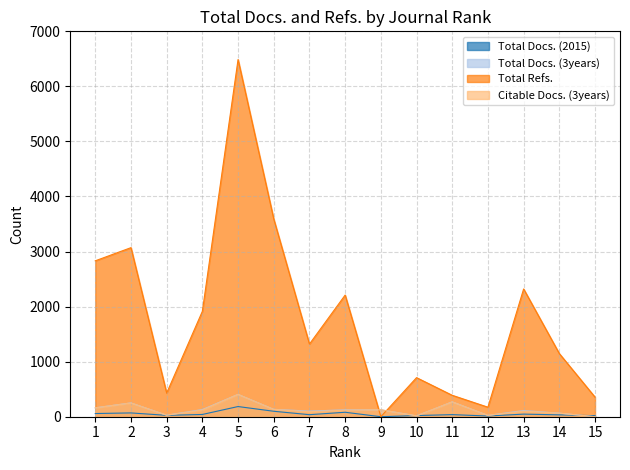

How many data points in Total Docs. (3years) are less than 125?

7